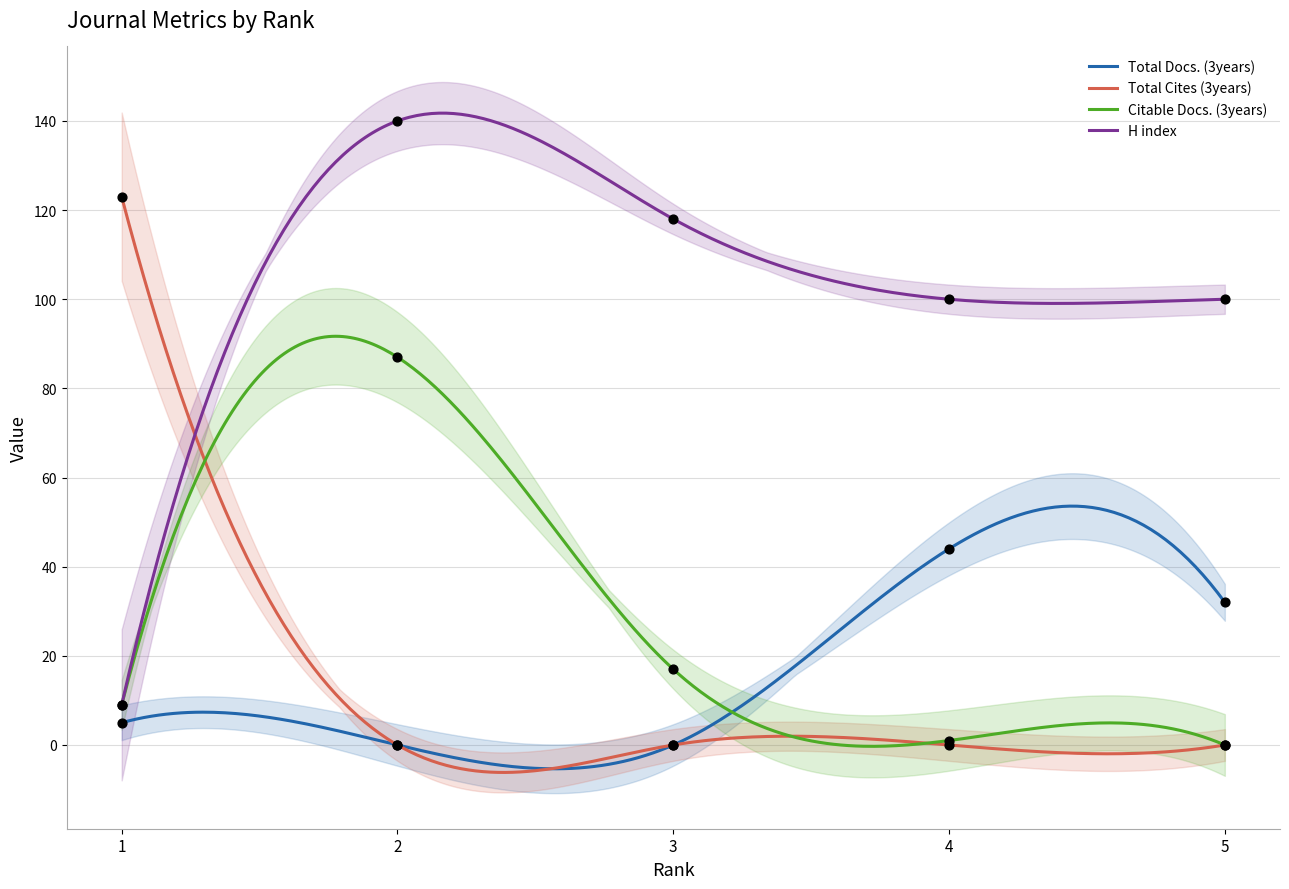

Which series reaches the maximum Y coordinate?

H index